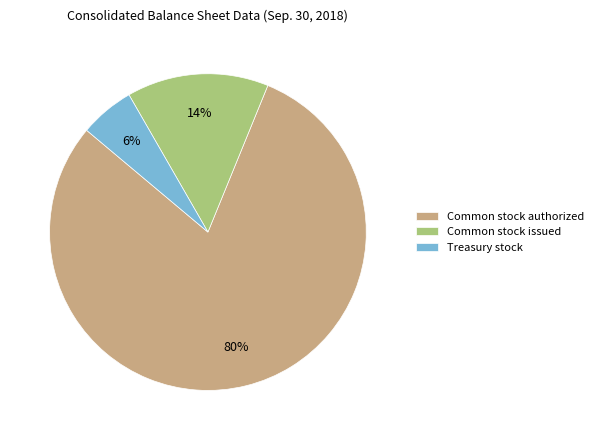

Do Common stock issued and Common stock authorized together represent more than half of the pie?

Yes